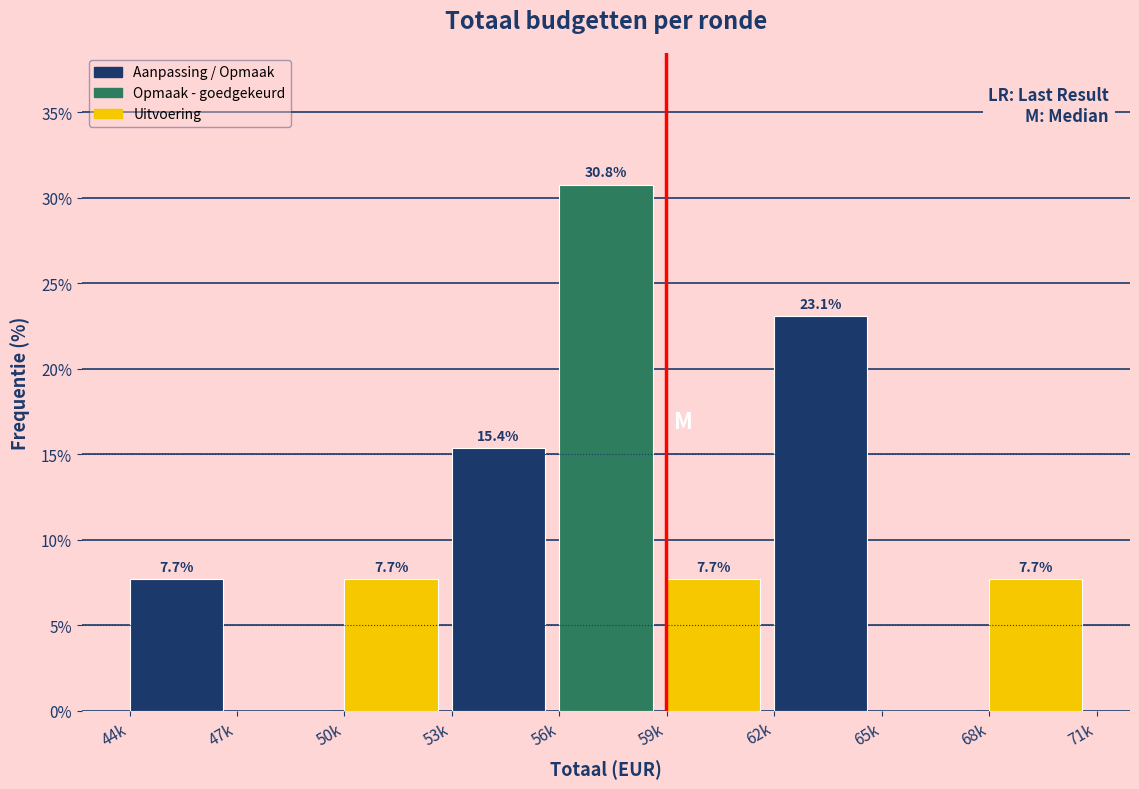

Reading right to left, transcribe all the data shown in this chart.

68k=7.7	65k=0.0	62k=23.1	59k=7.7	56k=30.8	53k=15.4	50k=7.7	47k=0.0	44k=7.7